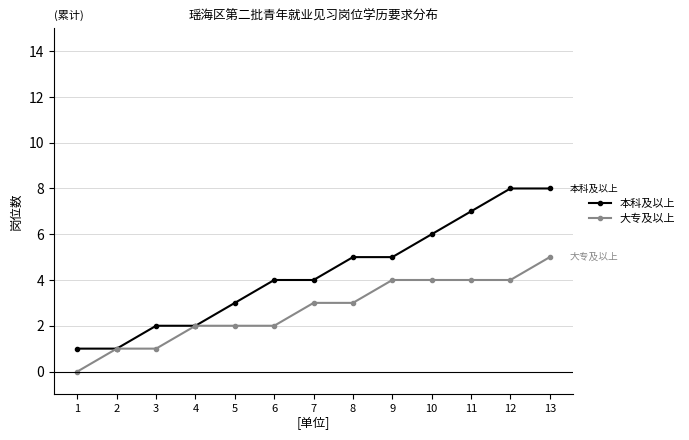

Count the 本科及以上 values in the range 2 to 6.

8